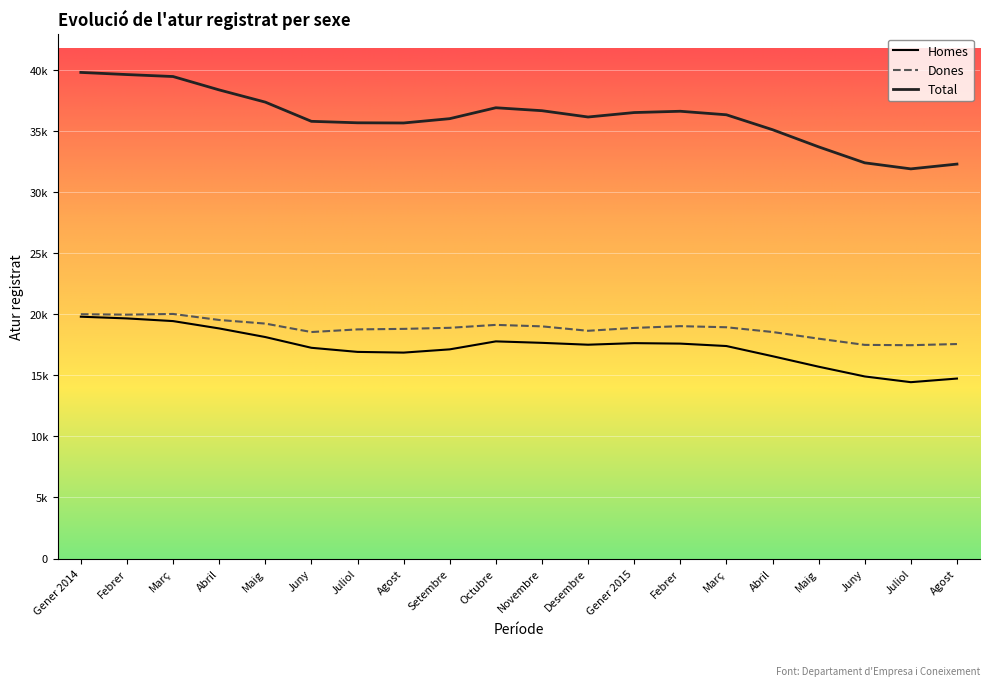

Which series changed the most between Setembre and Juny?

Total